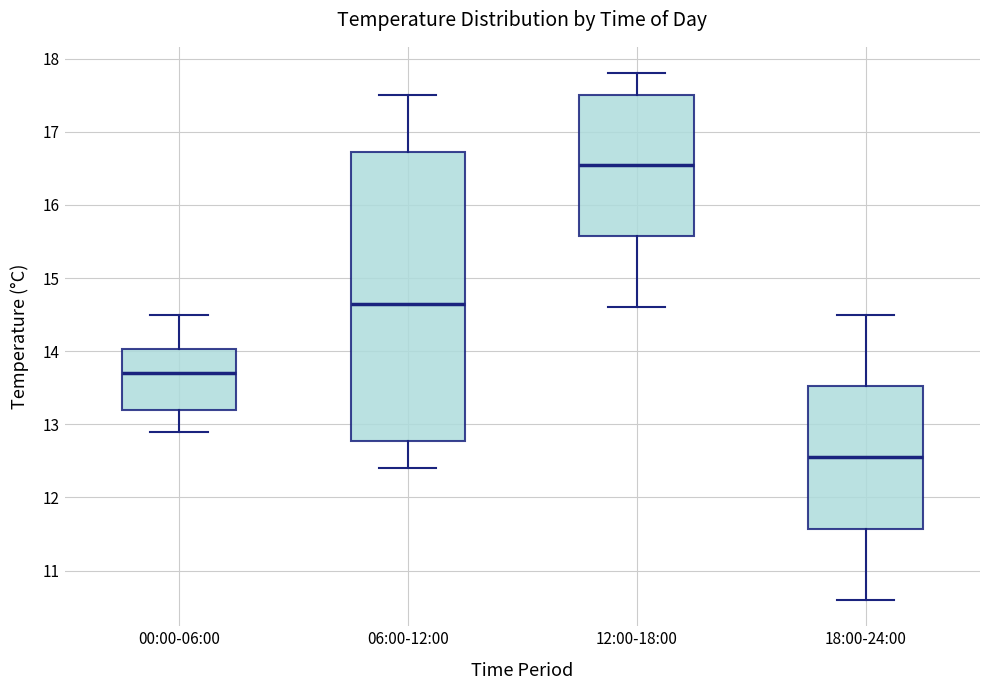

Reading left to right, transcribe this box plot: for each box, give where its median line is, the range the box spans, and where its two whiskers end, as read against the y-axis. The values are not printed on the chart, so give them approximately, as read against the axis.

00:00-06:00: median 13.7, box 13.2 to 14.0, whiskers 12.9 to 14.5
06:00-12:00: median 14.7, box 12.8 to 16.7, whiskers 12.4 to 17.5
12:00-18:00: median 16.6, box 15.6 to 17.5, whiskers 14.6 to 17.8
18:00-24:00: median 12.6, box 11.6 to 13.5, whiskers 10.6 to 14.5